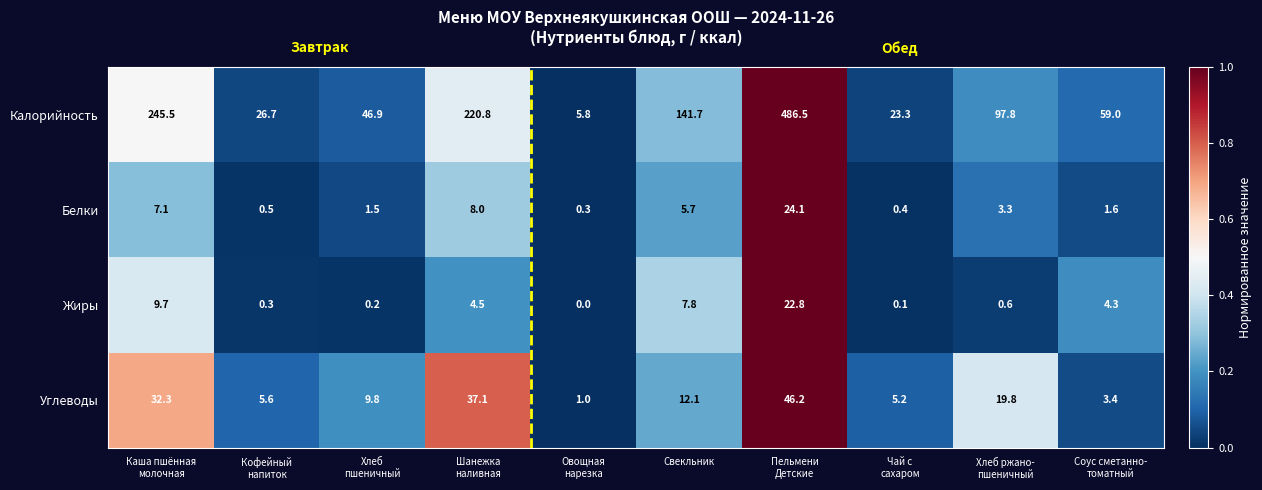

Which series has the largest range (max minus min)?

Калорийность